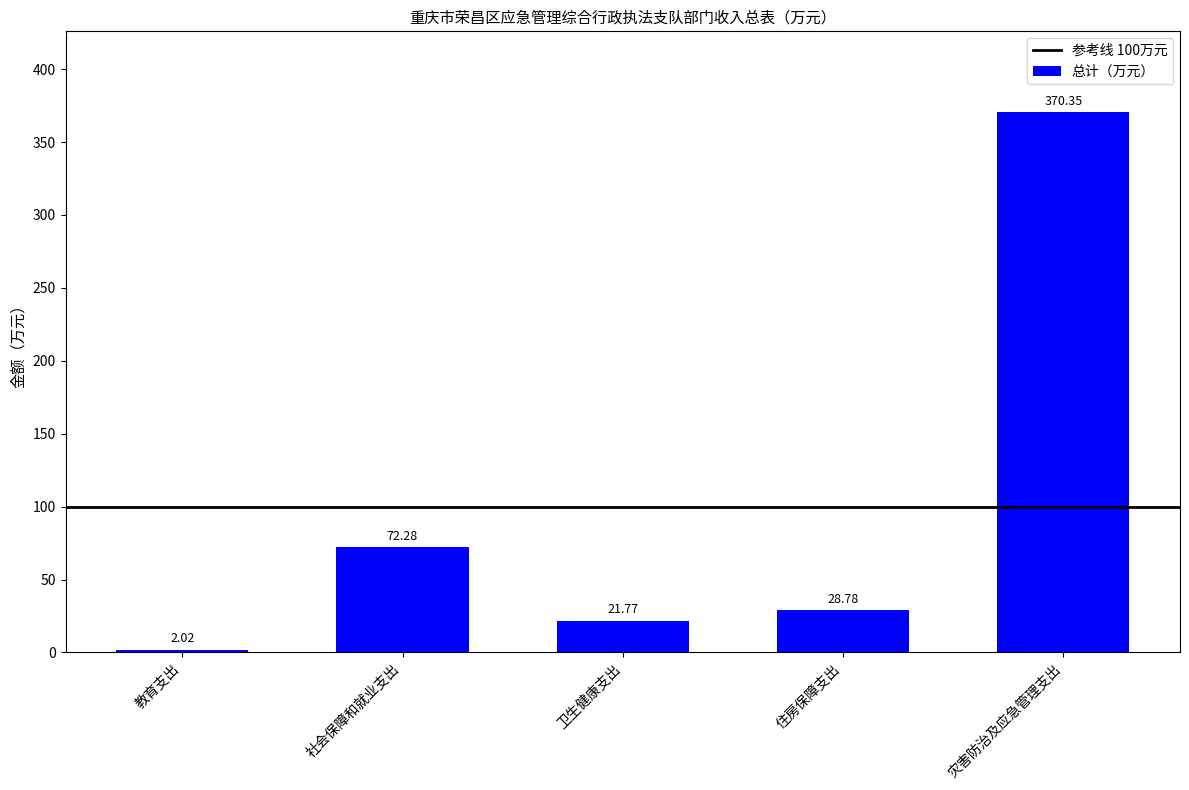

The chart shows a value of 21.6 at 社会保障和就业支出. True or false?

False